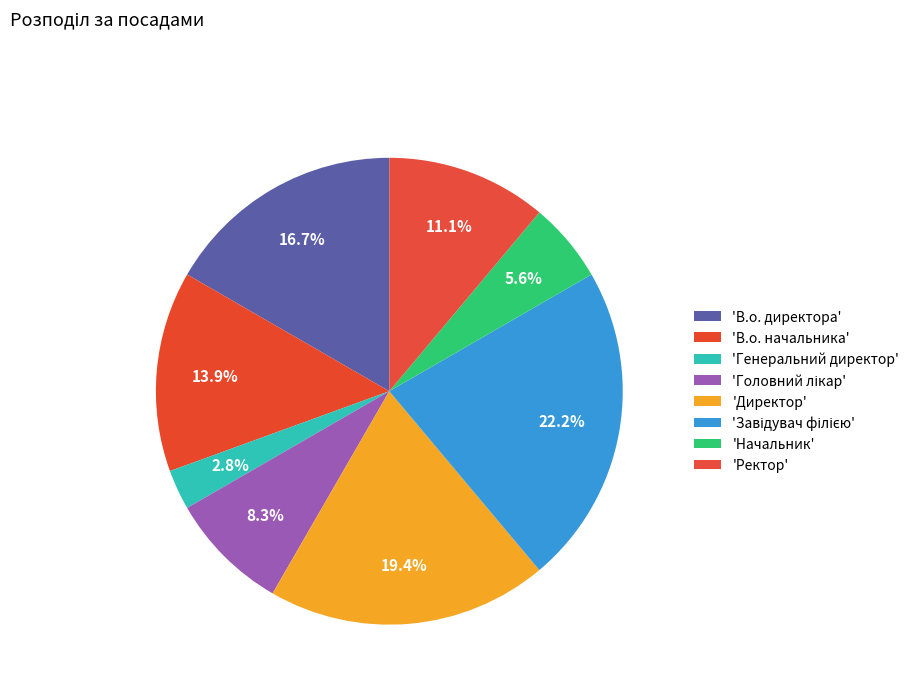

How many segments does this pie chart have?

8